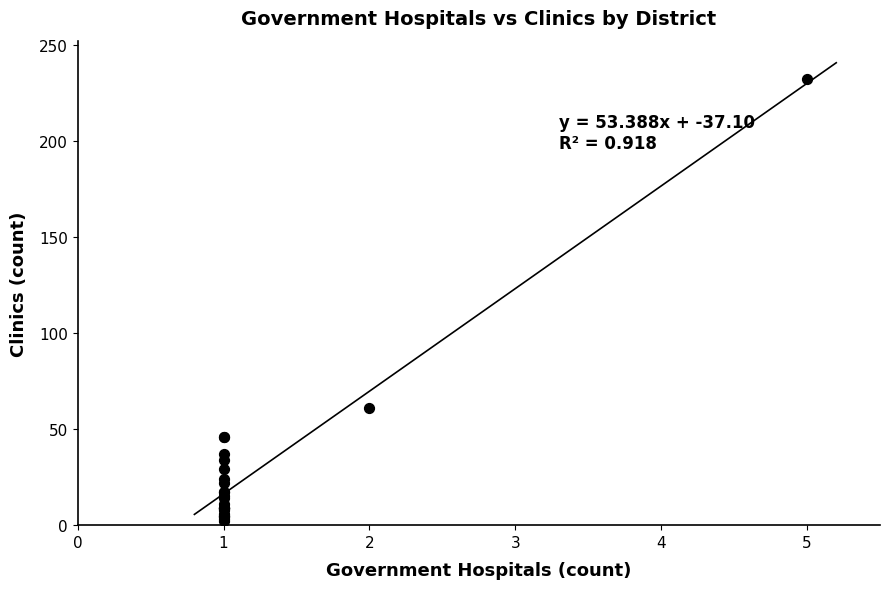

What Y value in the scatter plot is closest to 117?

61